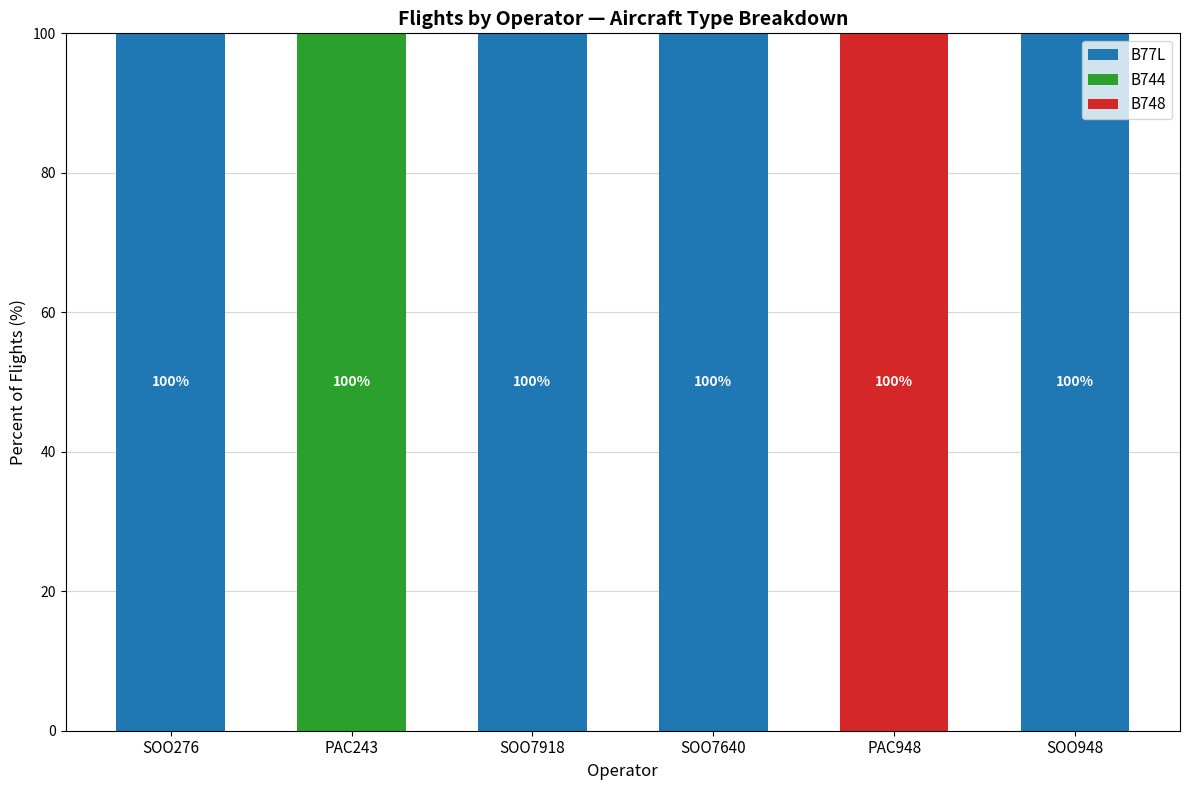

What is the highest value of the B77L series?

100